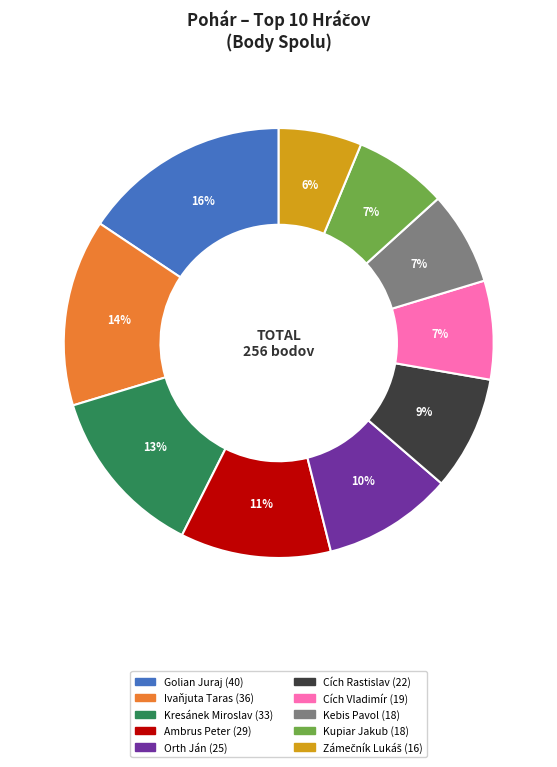

How many slices are in this pie chart?

10